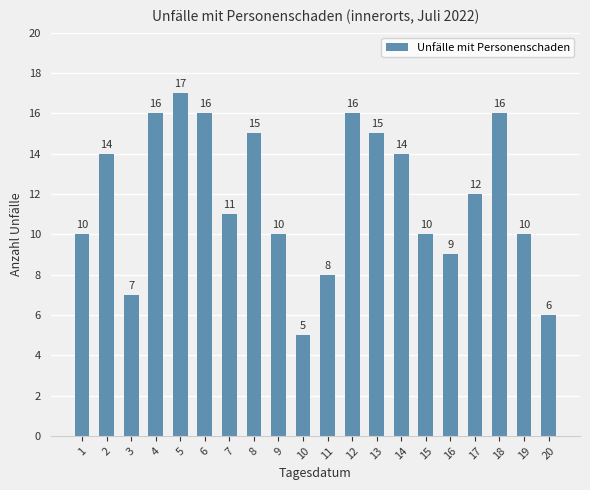

What is the sum of all values?

237